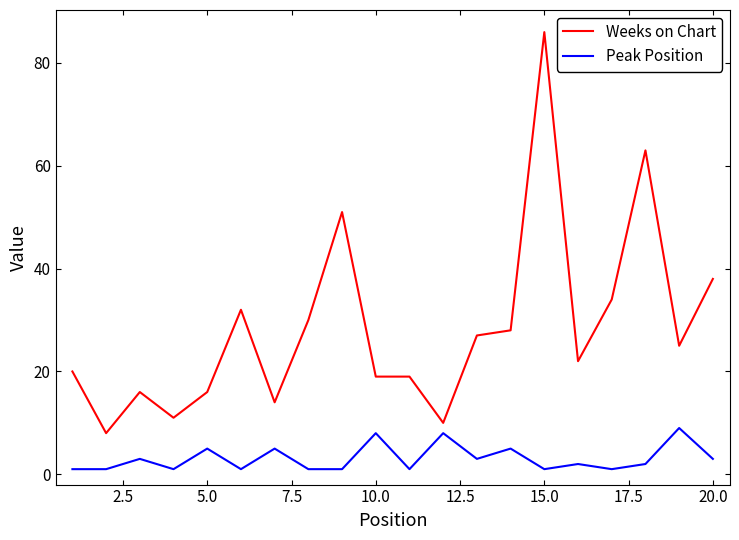

Rank the series by their maximum value, from highest to lowest.

Weeks on Chart, Peak Position